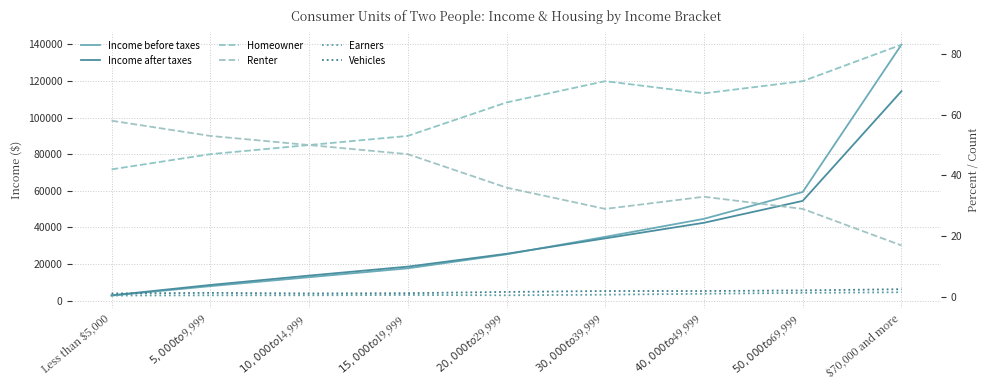

At how many categories does at least one series exceed 18382?

6